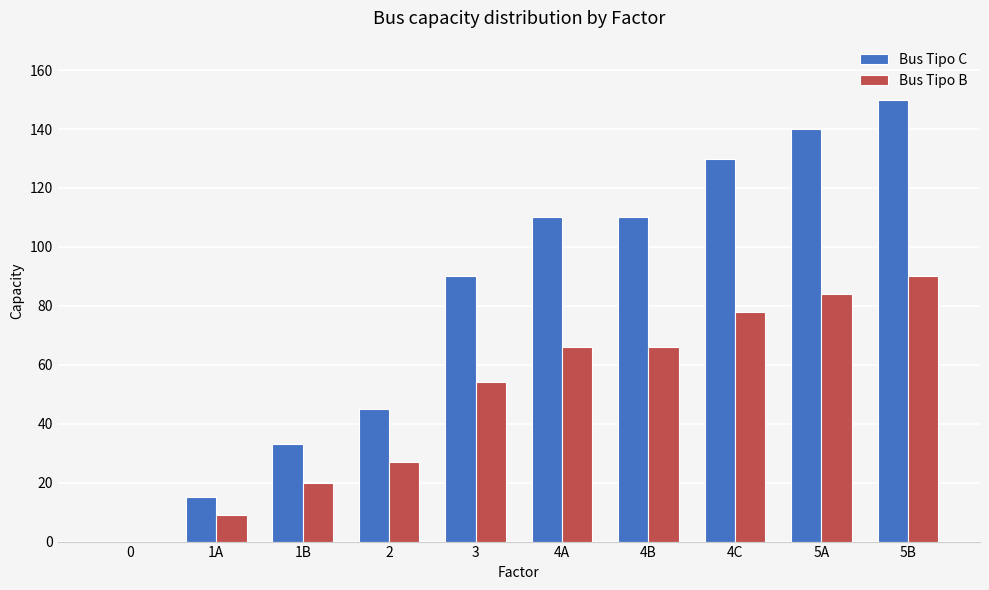

Does the chart contain stacked bars?

No